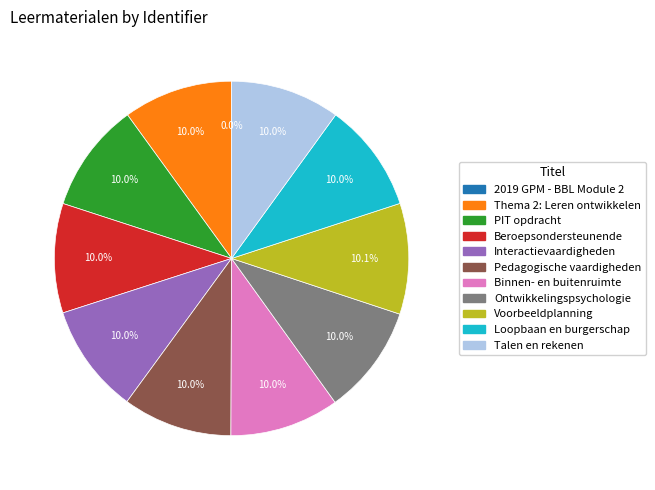

Is there any slice that represents more than half of the pie?

No